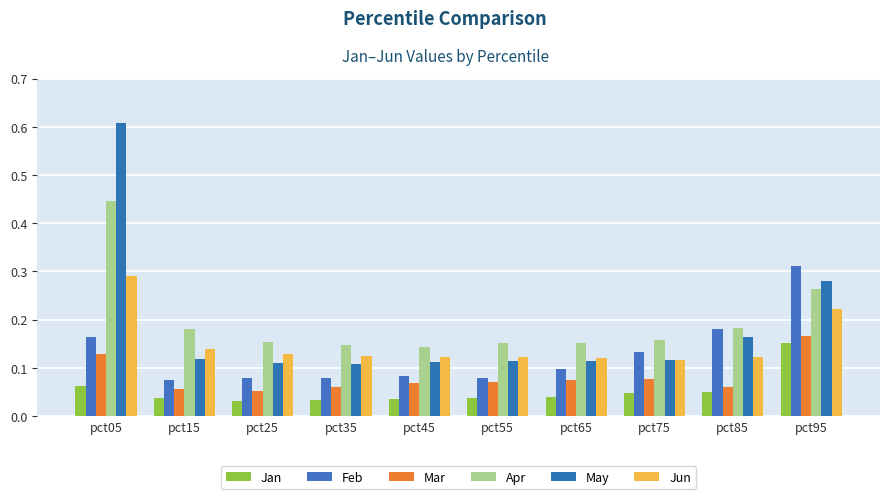

How many data points does each series have?

10